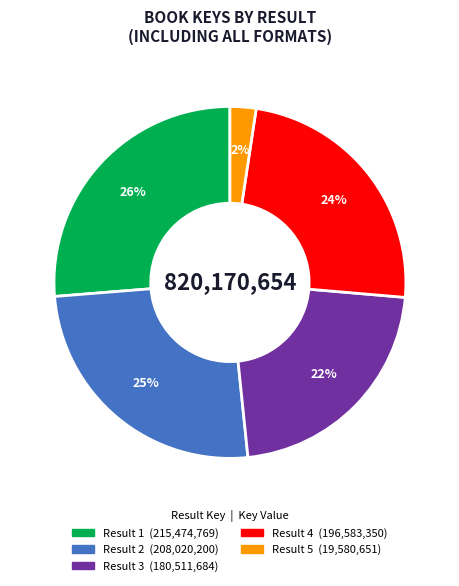

Is there a majority slice in this chart?

No